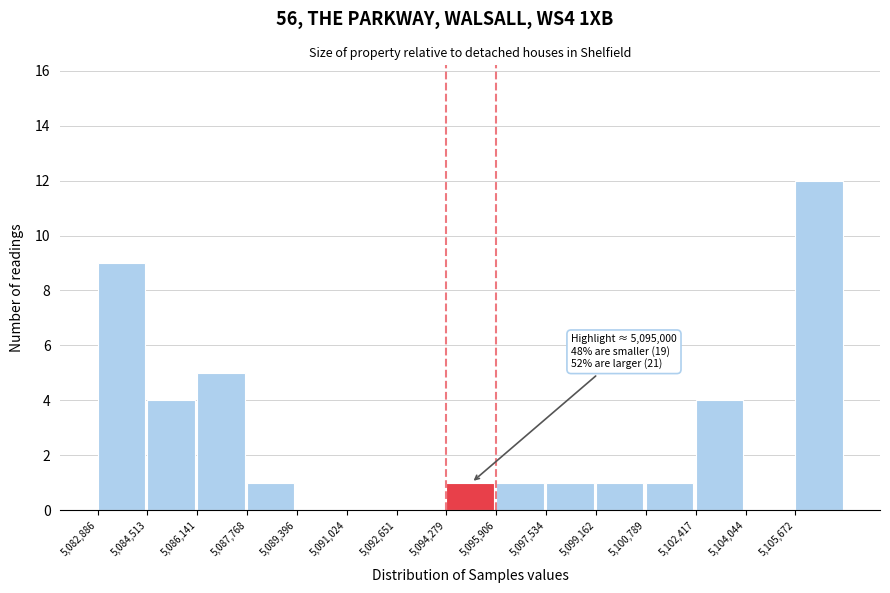

Which range on the x-axis has the tallest bar?

5105600 to 5107400